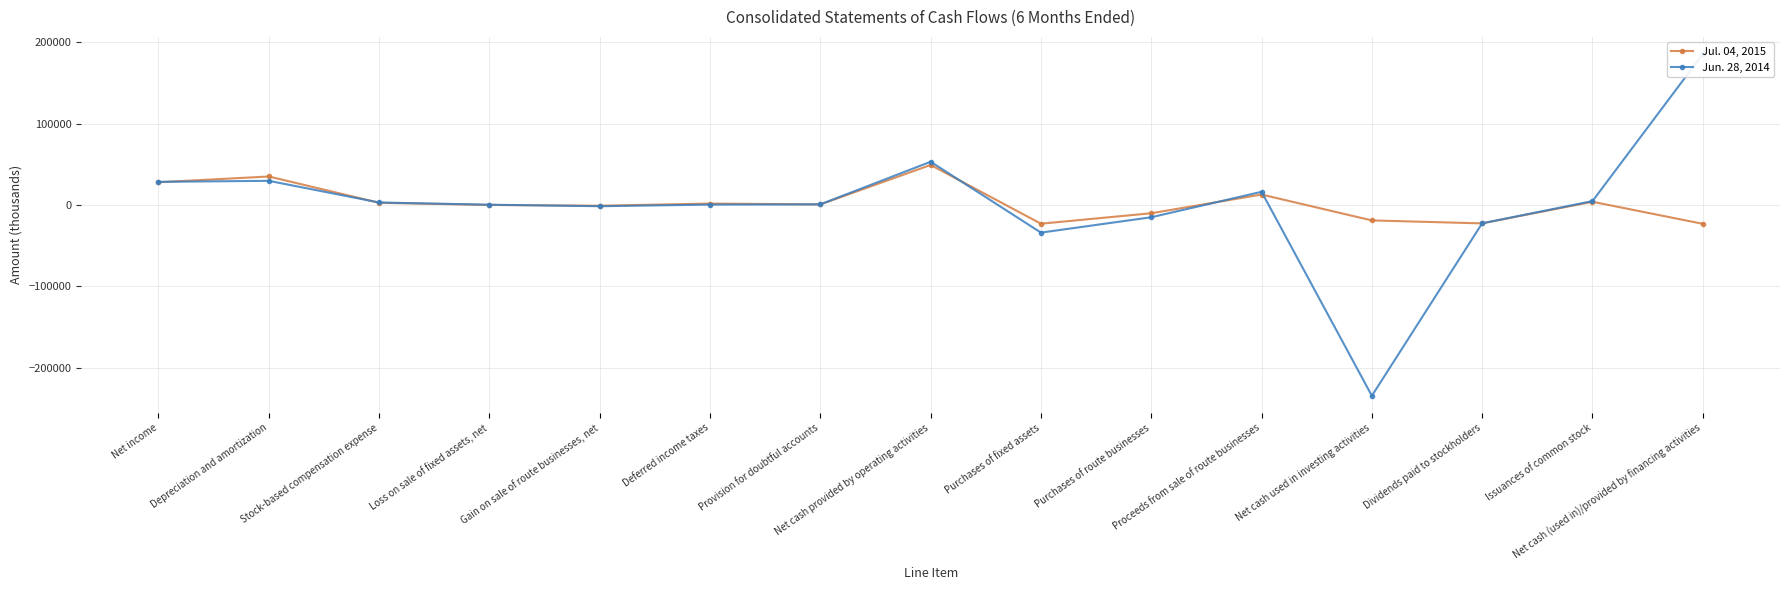

Reading right to left, list all the values displayed in this chart.

Jul. 04, 2015: Net cash (used in)/provided by financing activities=-23095	Issuances of common stock=4016	Dividends paid to stockholders=-22560	Net cash used in investing activities=-18914	Proceeds from sale of route businesses=12896	Purchases of route businesses=-10094	Purchases of fixed assets=-22947	Net cash provided by operating activities=49255	Provision for doubtful accounts=751	Deferred income taxes=1818	Gain on sale of route businesses, net=-867	Loss on sale of fixed assets, net=79	Stock-based compensation expense=2755	Depreciation and amortization=35070	Net income=27976
Jun. 28, 2014: Net cash (used in)/provided by financing activities=185629	Issuances of common stock=4819	Dividends paid to stockholders=-22426	Net cash used in investing activities=-234440	Proceeds from sale of route businesses=16258	Purchases of route businesses=-15018	Purchases of fixed assets=-33891	Net cash provided by operating activities=53181	Provision for doubtful accounts=811	Deferred income taxes=544	Gain on sale of route businesses, net=-1460	Loss on sale of fixed assets, net=398	Stock-based compensation expense=3128	Depreciation and amortization=29742	Net income=28509